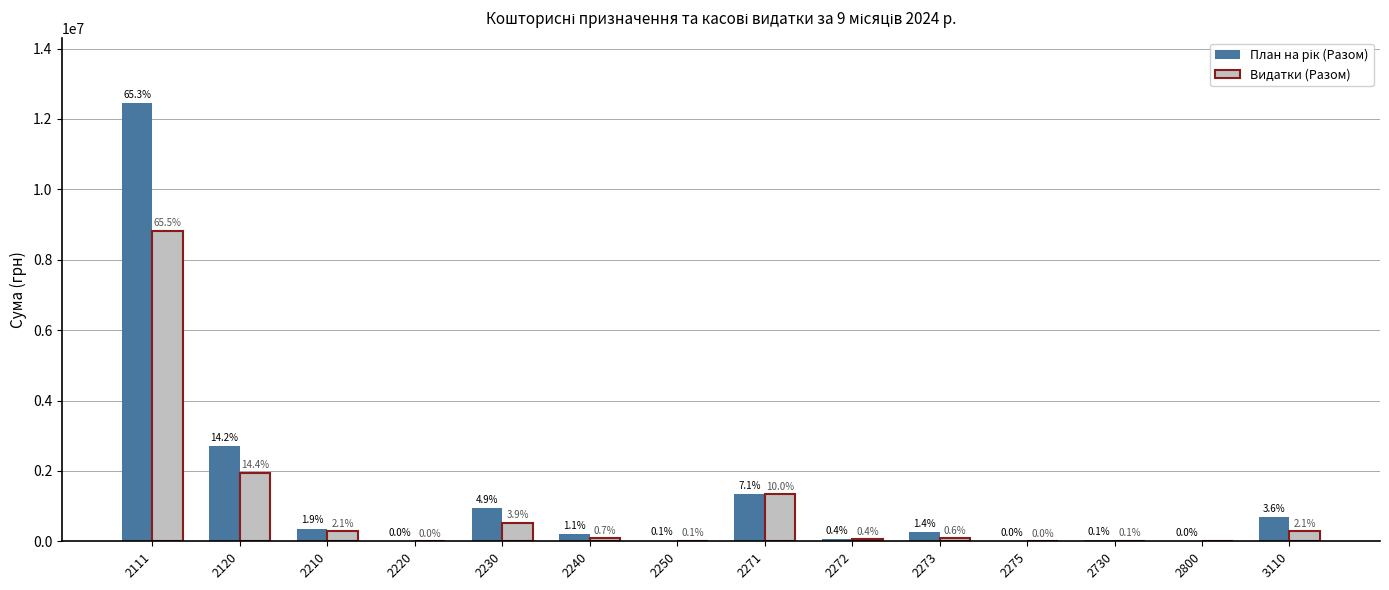

What is the difference between the highest and lowest values at 2111?

3612571.1